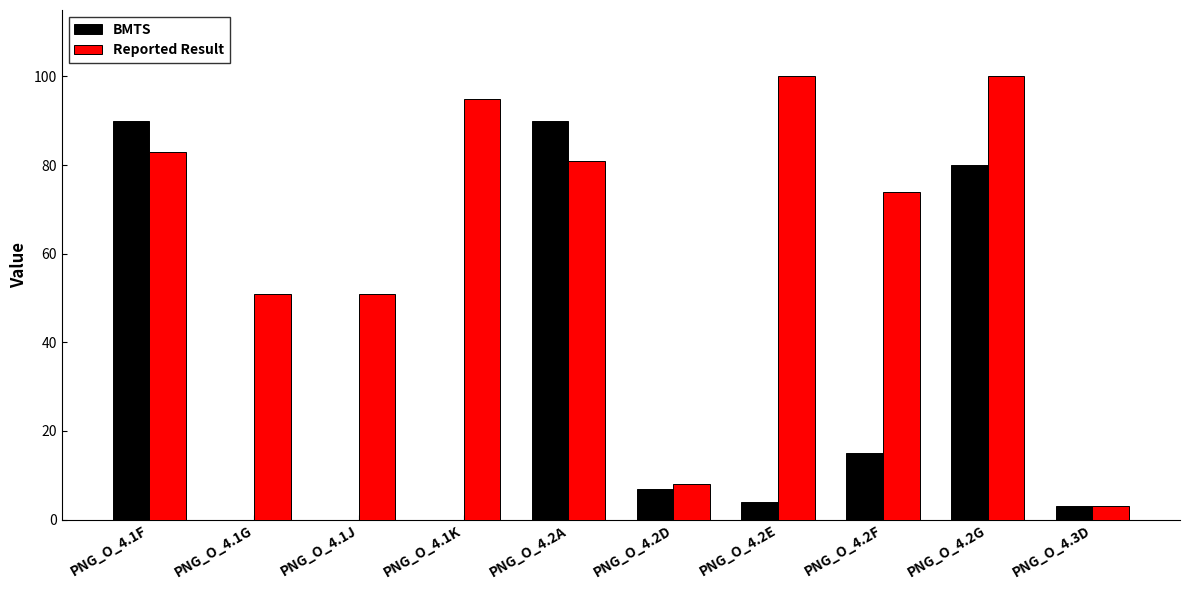

Which series has the widest spread of values?

Reported Result